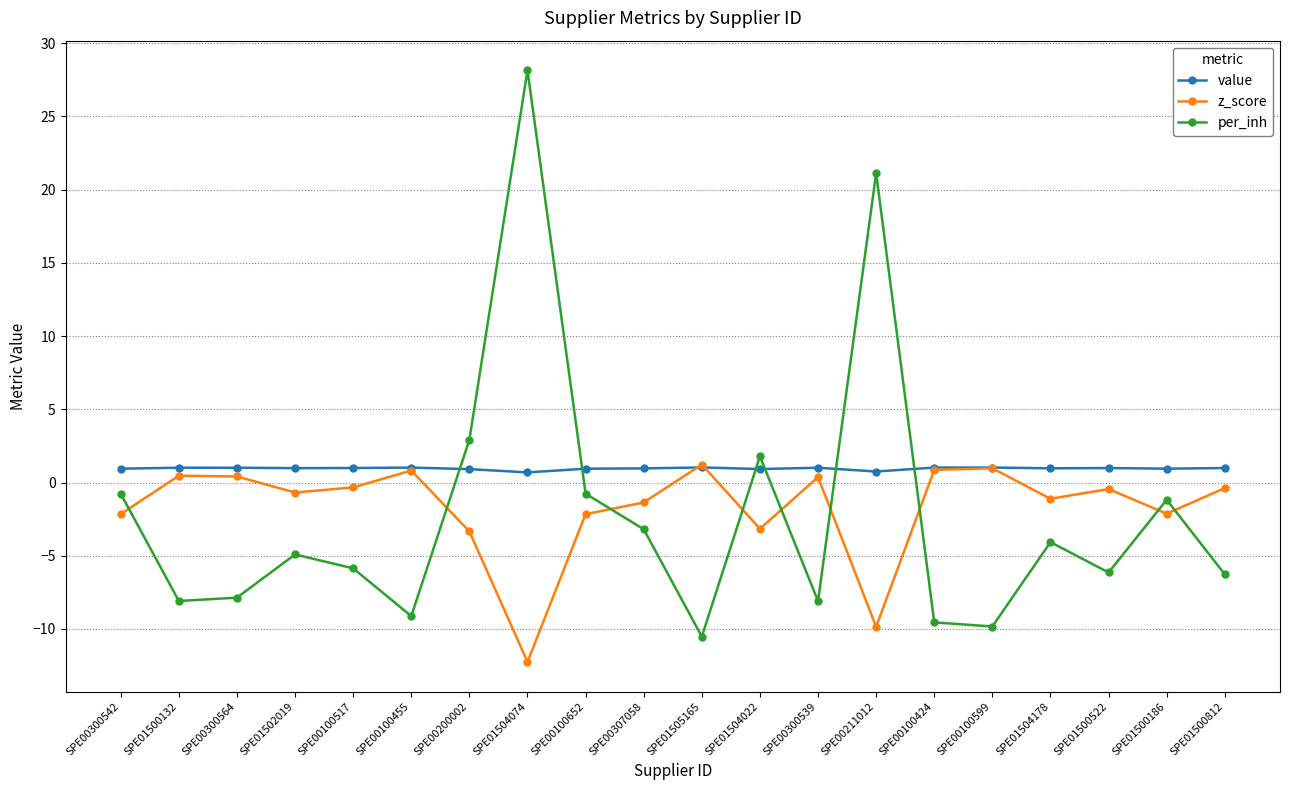

Is this an area chart (filled region under the line)?

No